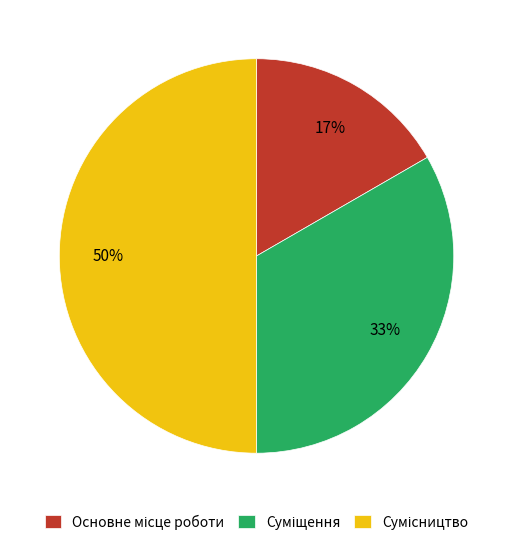

To the nearest percent, what is the average slice percentage?

33%